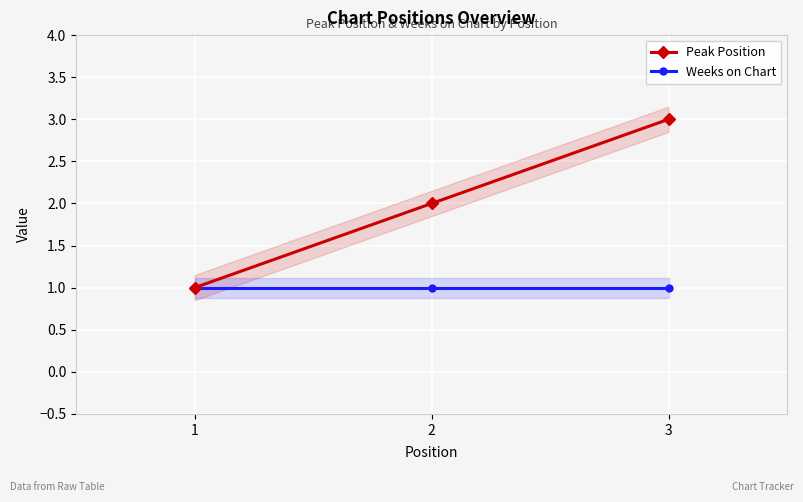

What is the spread (max minus min) of values at 2?

1